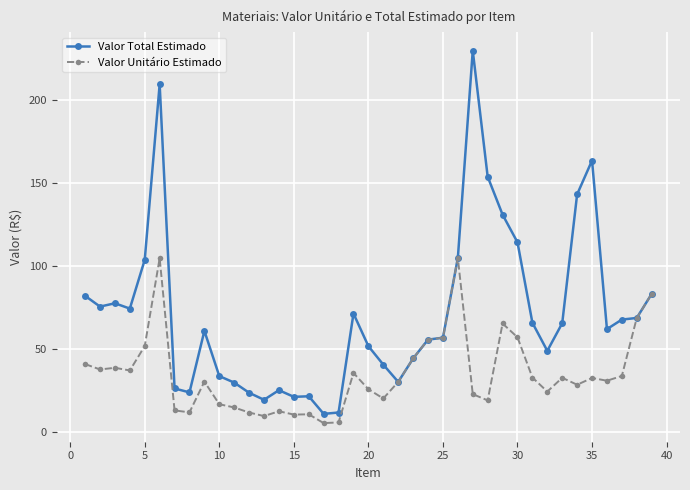

Rank the series by their maximum value, from highest to lowest.

Valor Total Estimado, Valor Unitário Estimado